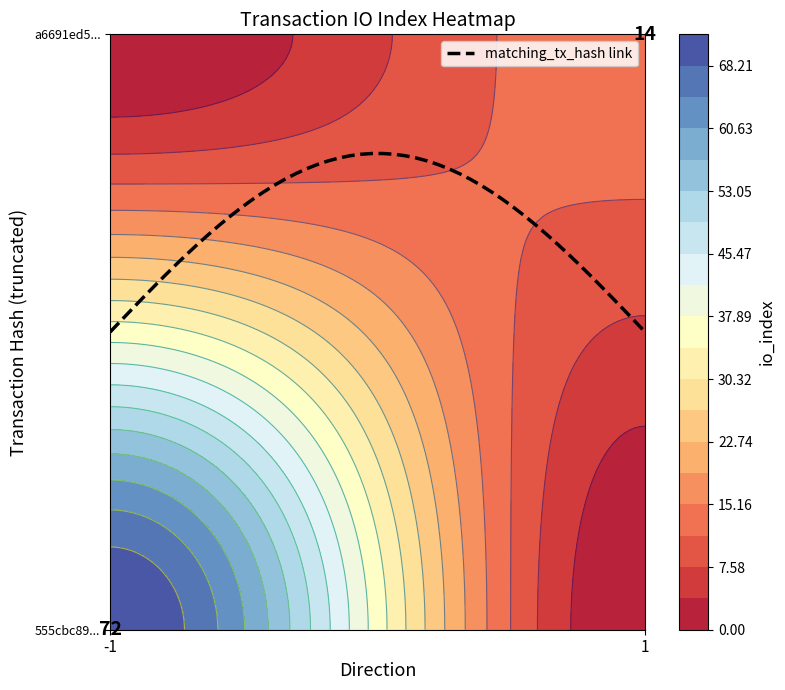

What is the sum of all 555cbc893c16b7b17ae1ce0f7dfbc7bf6352477 values?

71